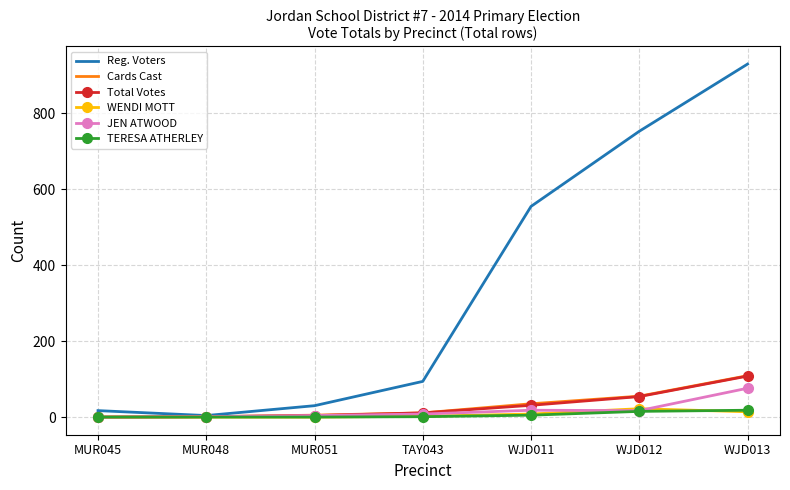

Is it true that Total Votes equals 0 at MUR045?

True